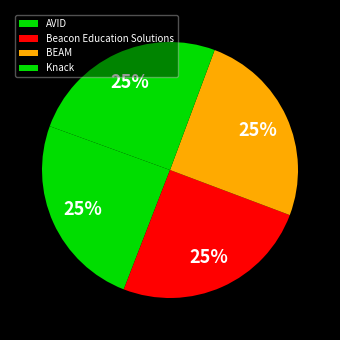

Is there a majority slice in this chart?

No